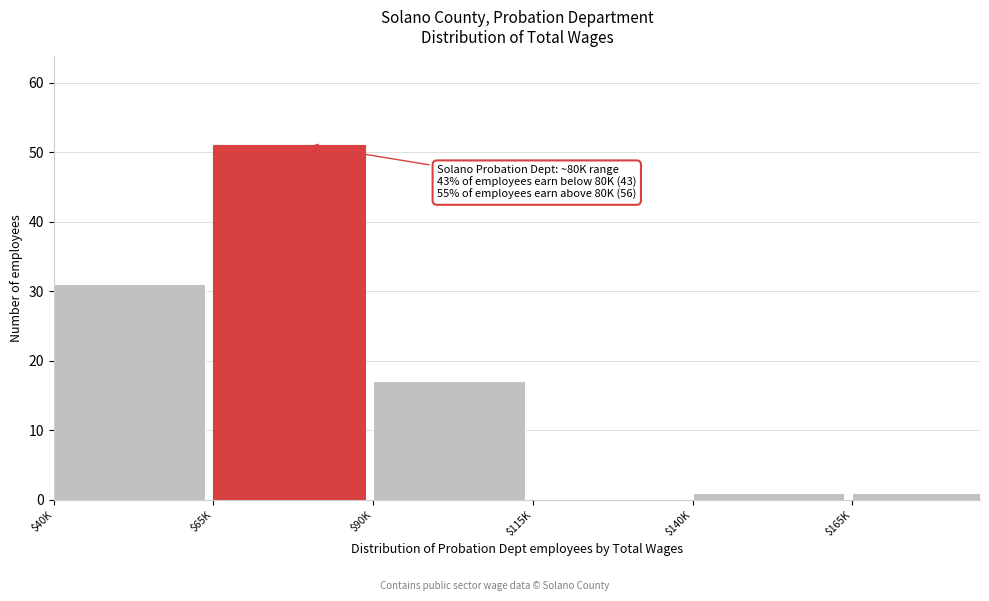

Where is the data nearest to the value 25?

$40K